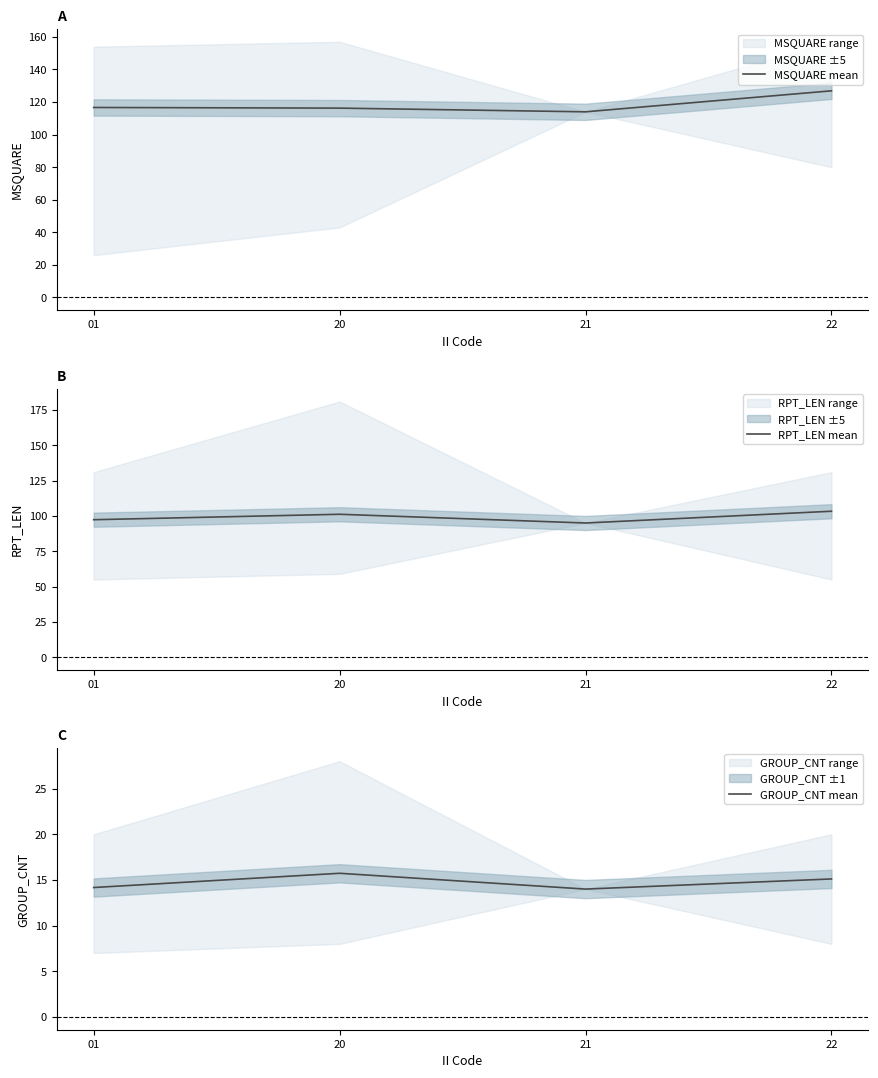

True or false: GROUP_CNT mean has a value of 9.3 at 21.

False